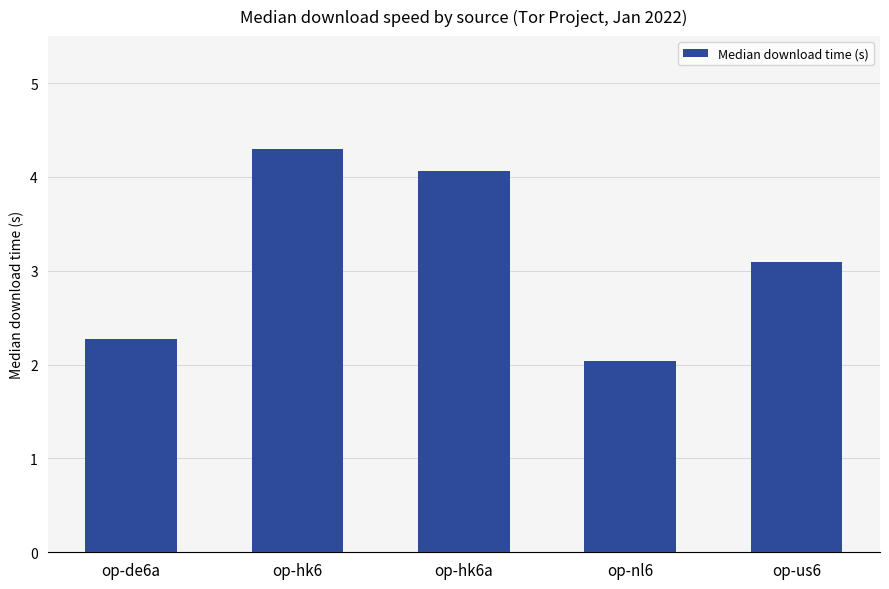

Approximately how many times larger is the value at op-us6 compared to op-hk6?

0.7